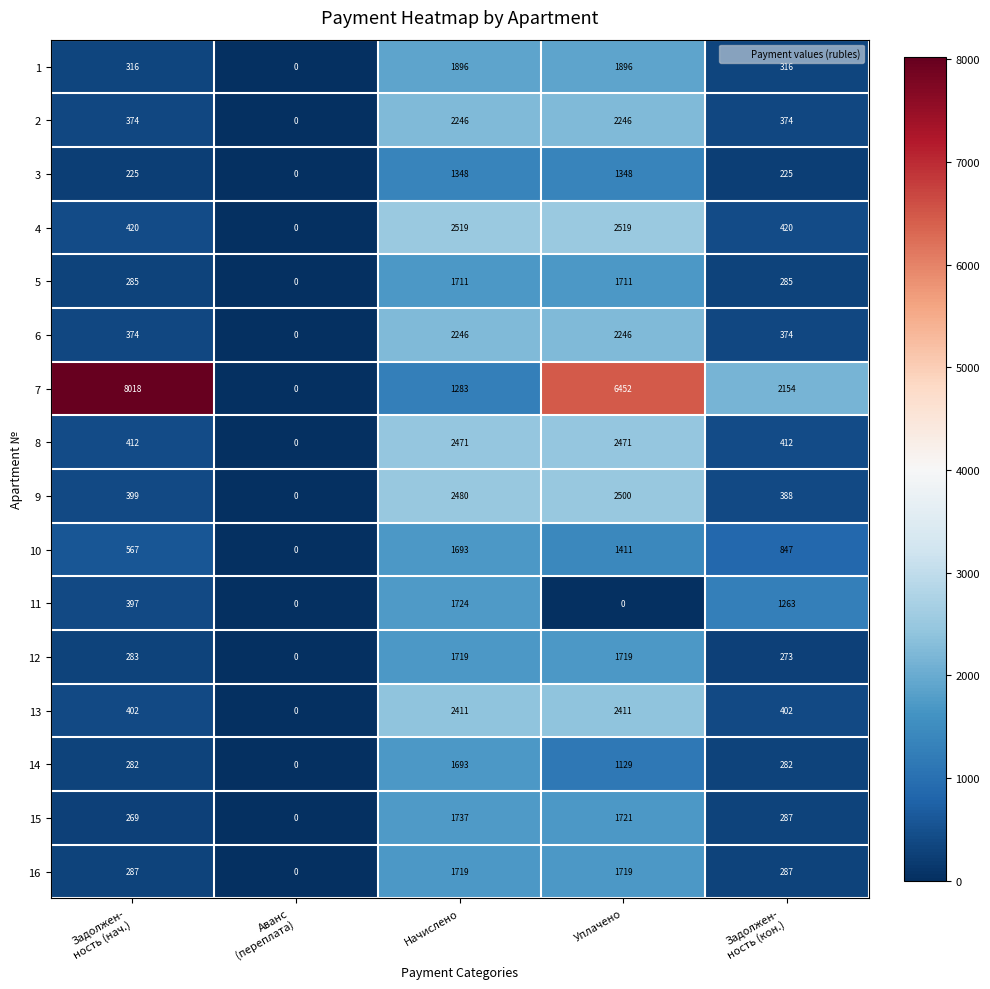

Which series has the largest total across all categories?

7